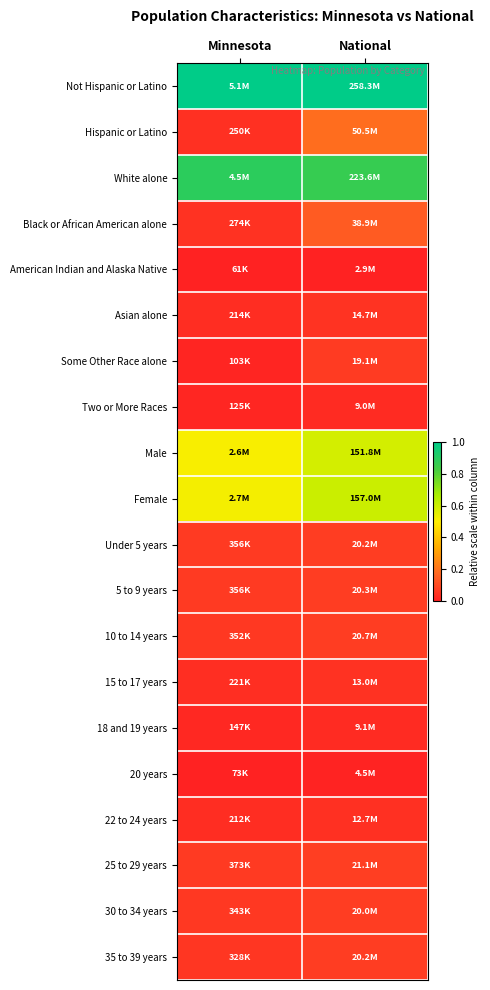

Reading right to left, transcribe all the data shown in this chart.

Not Hispanic or Latino: National=1.0	Minnesota=1.0
Hispanic or Latino: National=0.2	Minnesota=0.0
White alone: National=0.9	Minnesota=0.9
Black or African American alone: National=0.1	Minnesota=0.0
American Indian and Alaska Native: National=0.0	Minnesota=0.0
Asian alone: National=0.0	Minnesota=0.0
Some Other Race alone: National=0.1	Minnesota=0.0
Two or More Races: National=0.0	Minnesota=0.0
Male: National=0.6	Minnesota=0.5
Female: National=0.6	Minnesota=0.5
Under 5 years: National=0.1	Minnesota=0.1
5 to 9 years: National=0.1	Minnesota=0.1
10 to 14 years: National=0.1	Minnesota=0.1
15 to 17 years: National=0.0	Minnesota=0.0
18 and 19 years: National=0.0	Minnesota=0.0
20 years: National=0.0	Minnesota=0.0
22 to 24 years: National=0.0	Minnesota=0.0
25 to 29 years: National=0.1	Minnesota=0.1
30 to 34 years: National=0.1	Minnesota=0.1
35 to 39 years: National=0.1	Minnesota=0.1